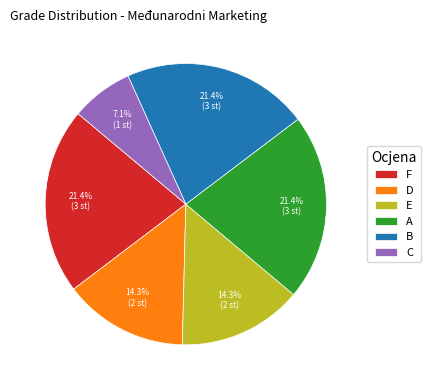

To the nearest percent, what is the difference between the largest and smallest slice percentages?

14%